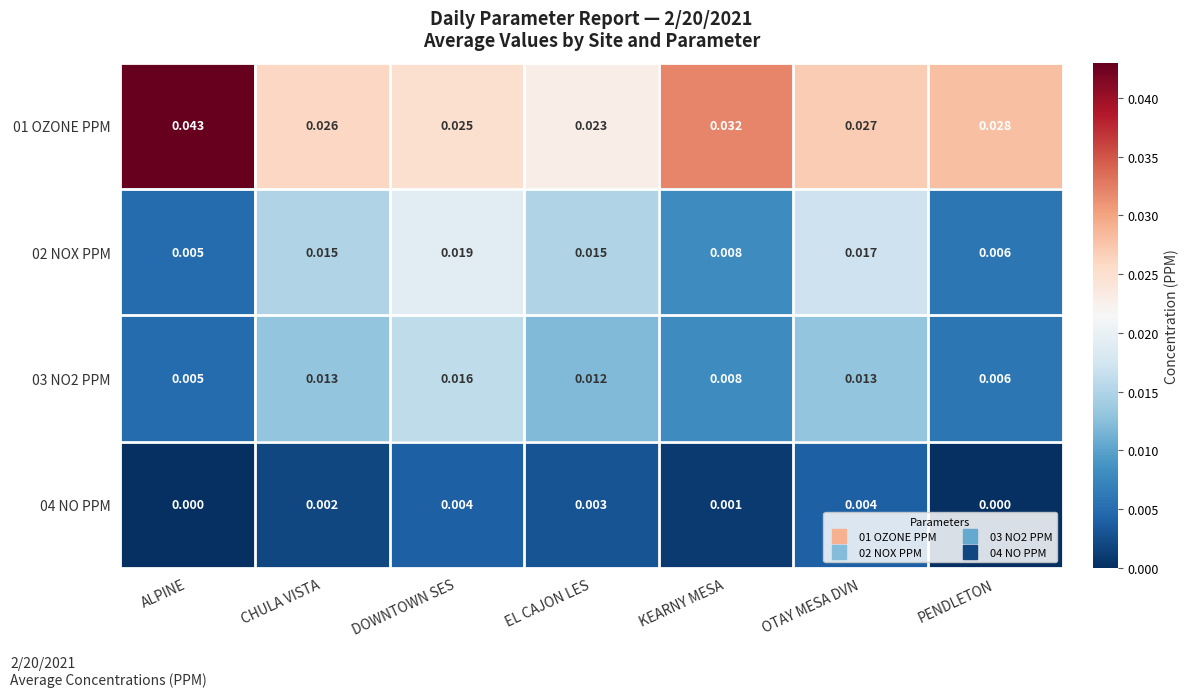

At which label does 01 OZONE PPM reach its minimum?

EL CAJON LES